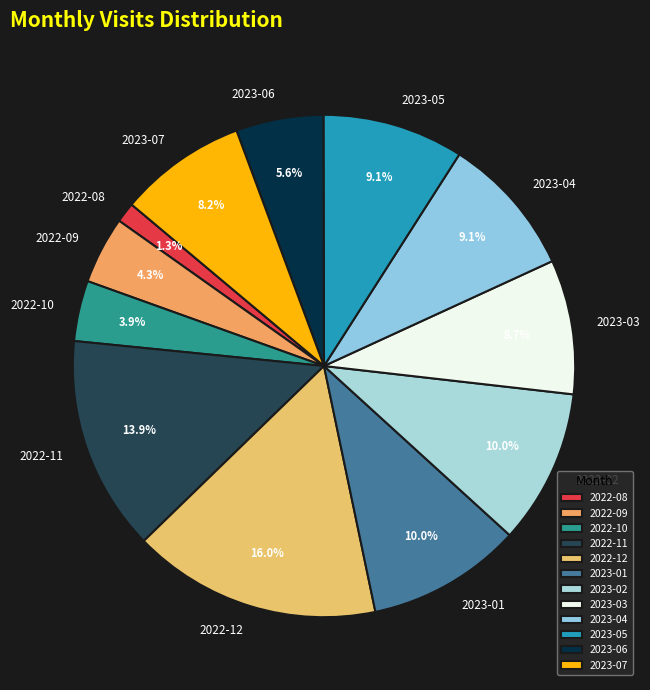

Count the number of slices in the pie.

12